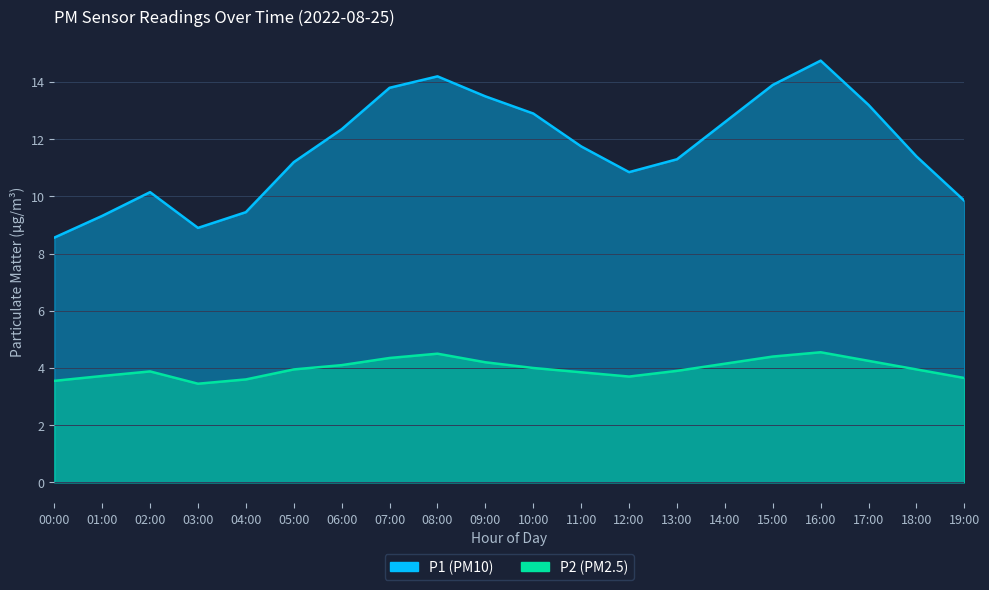

Read the P2 value at 13:00.

3.9